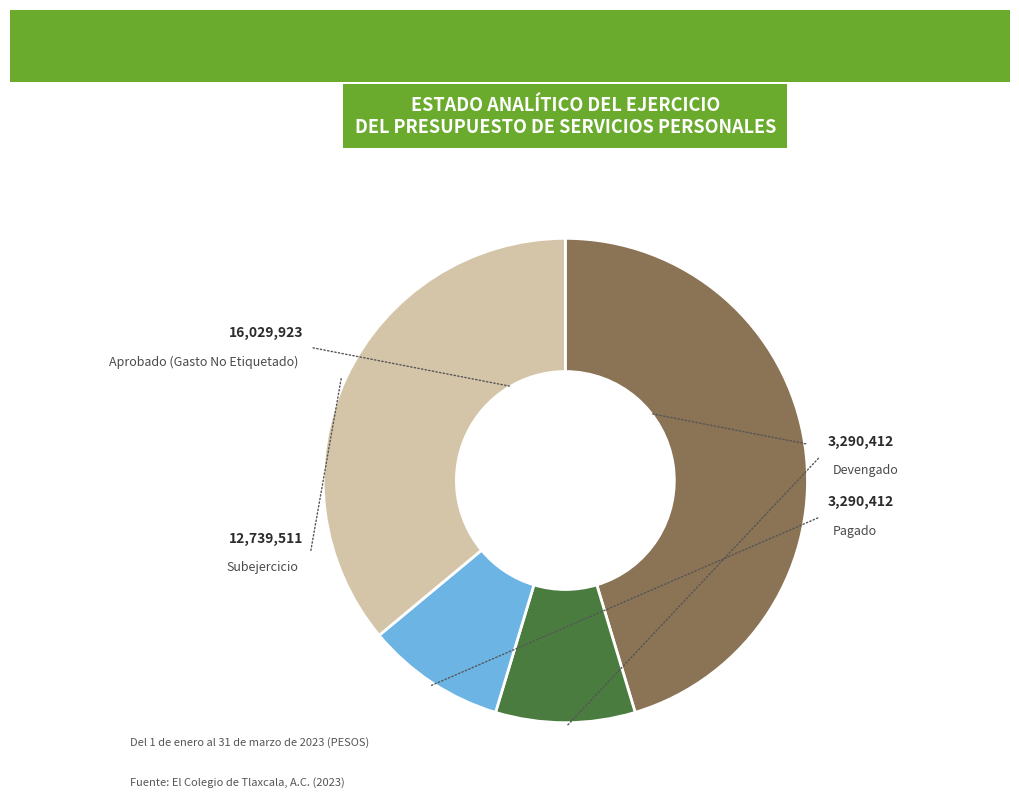

Does any single category account for the majority?

No